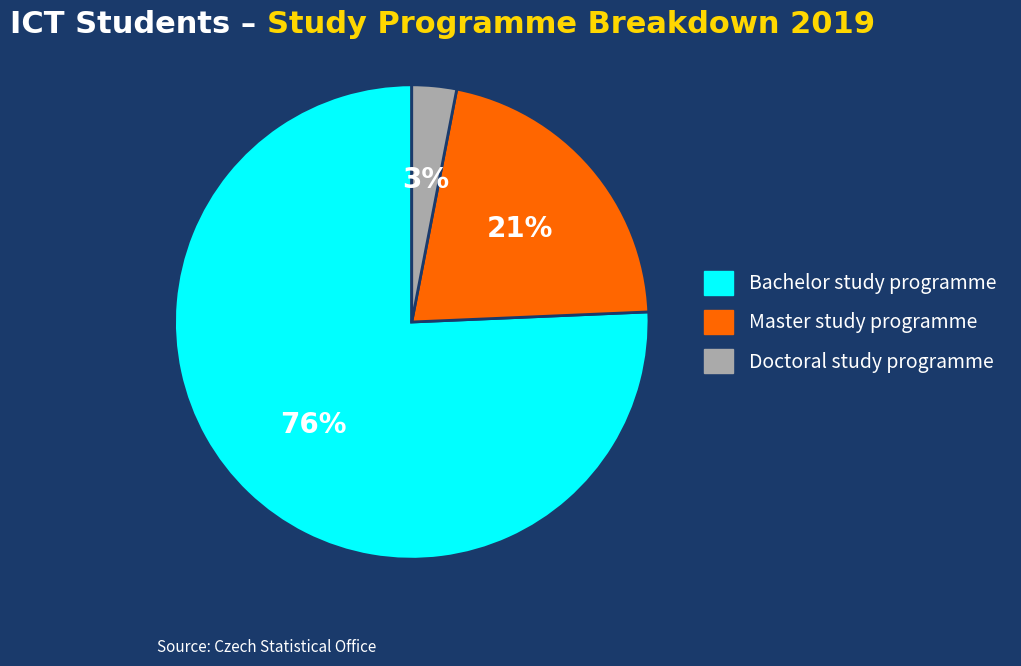

Which slice is the smallest?

Doctoral study programme